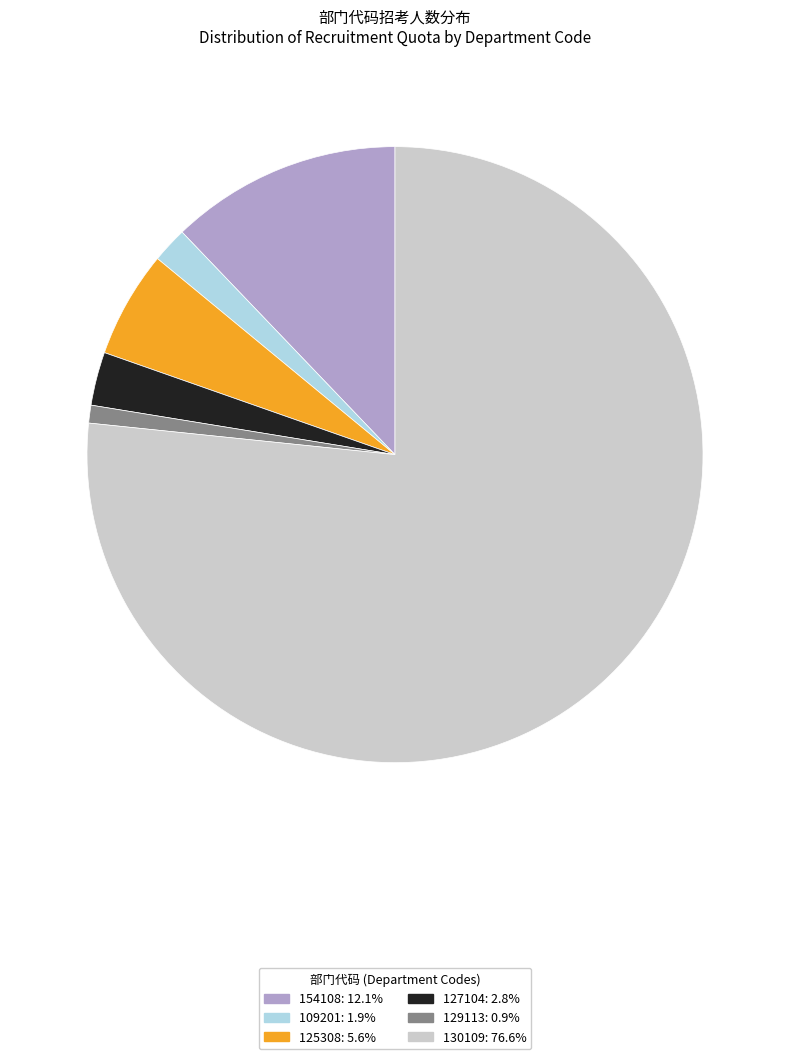

Is there a majority slice in this chart?

Yes